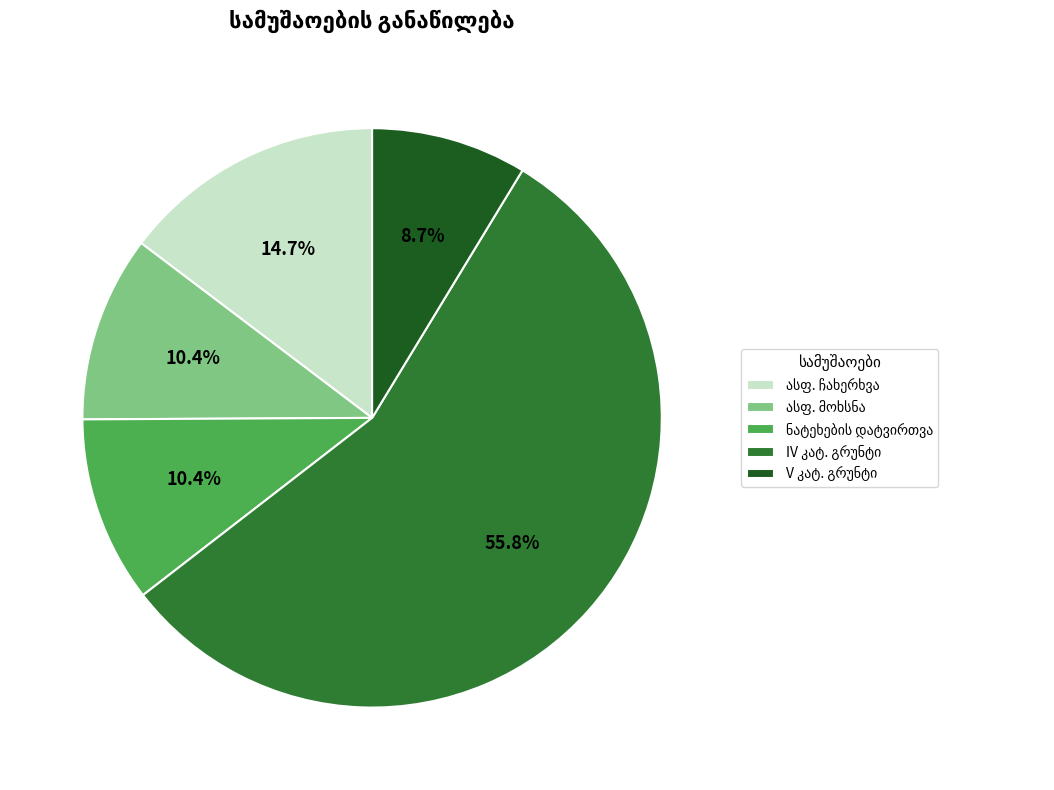

To the nearest percent, what is the difference between the largest and smallest slice percentages?

47%